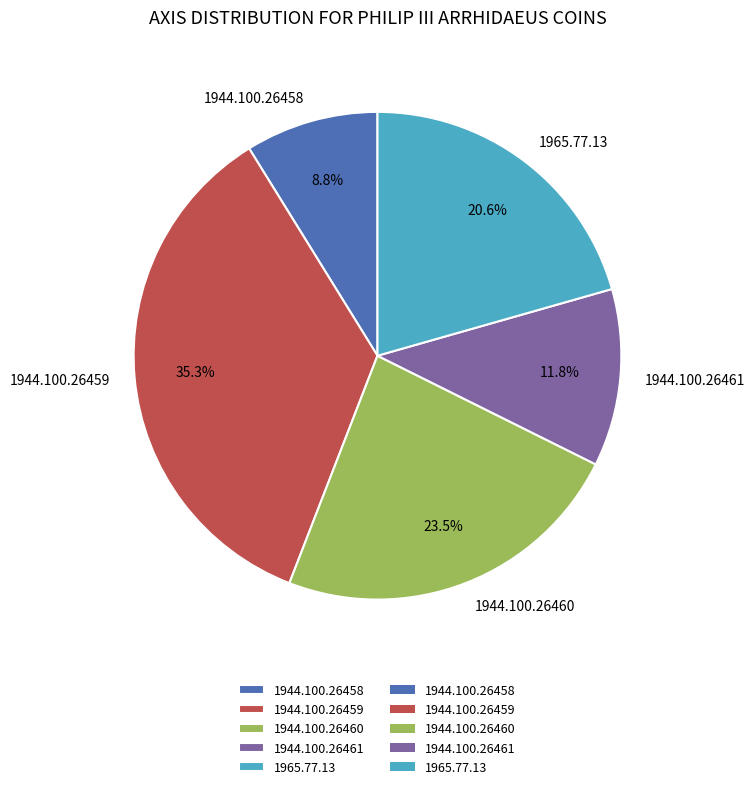

What portion of the pie excludes 1944.100.26458?

91.2%